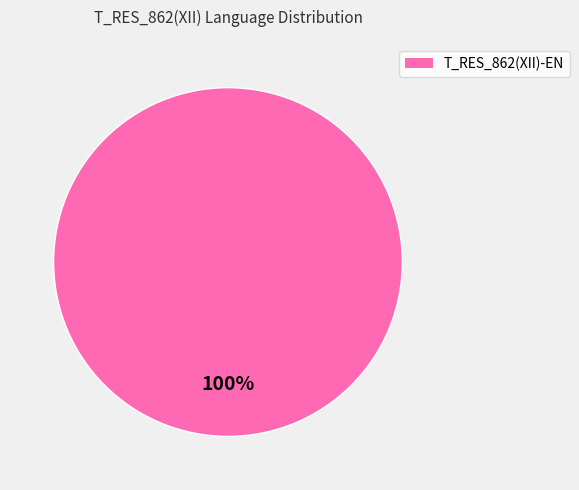

How many segments does this pie chart have?

1